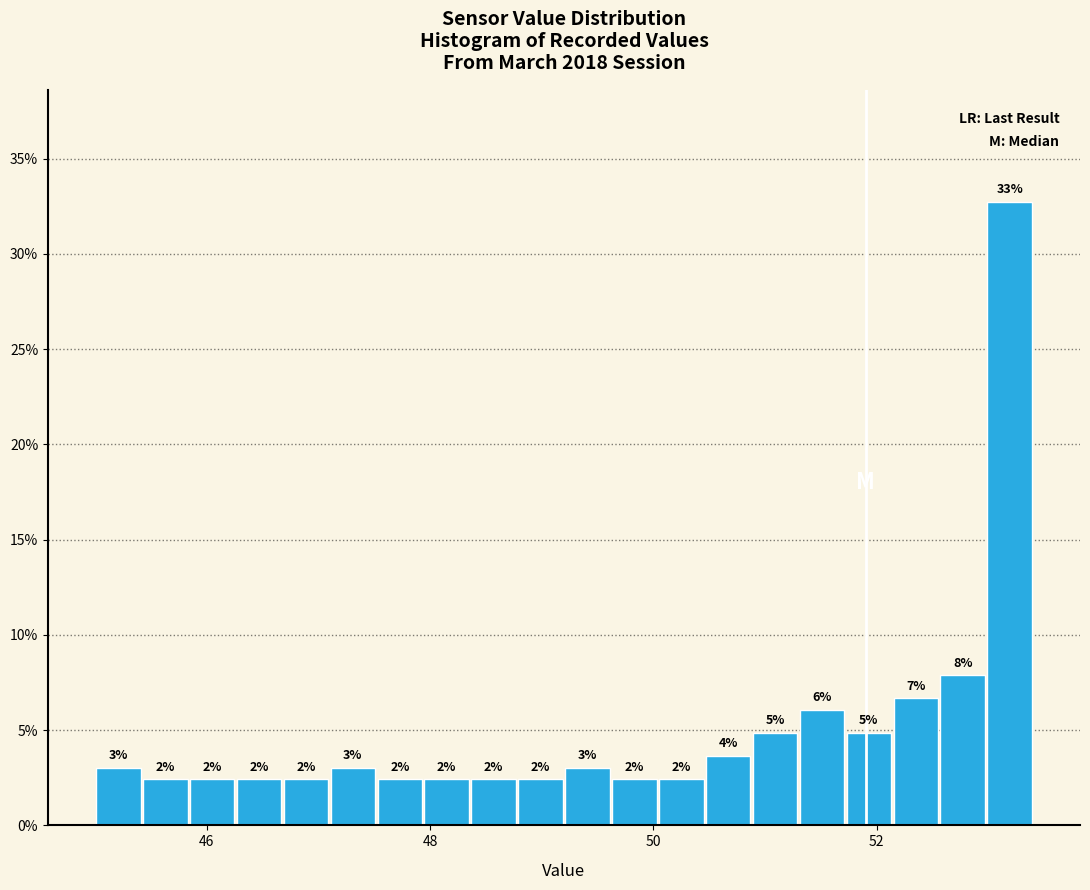

Around what value on the x-axis is the tallest bar? Give the approximate position of its centre, as read against the axis.

53.2